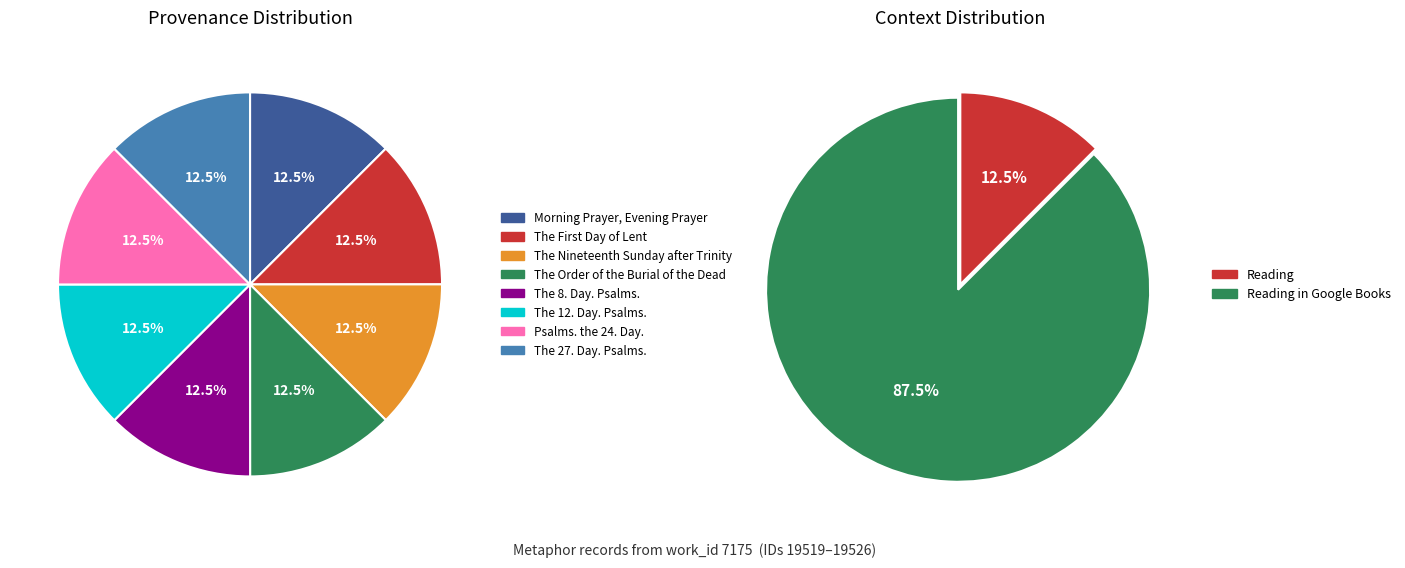

How many segments does this pie chart have?

8